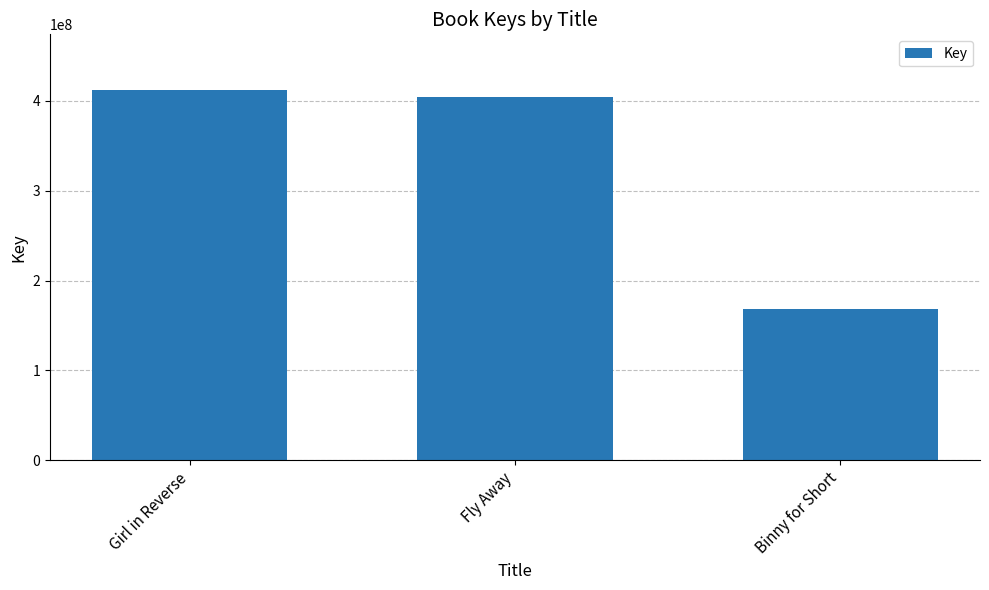

Is it true that the value at Girl in Reverse is 714330797?

False